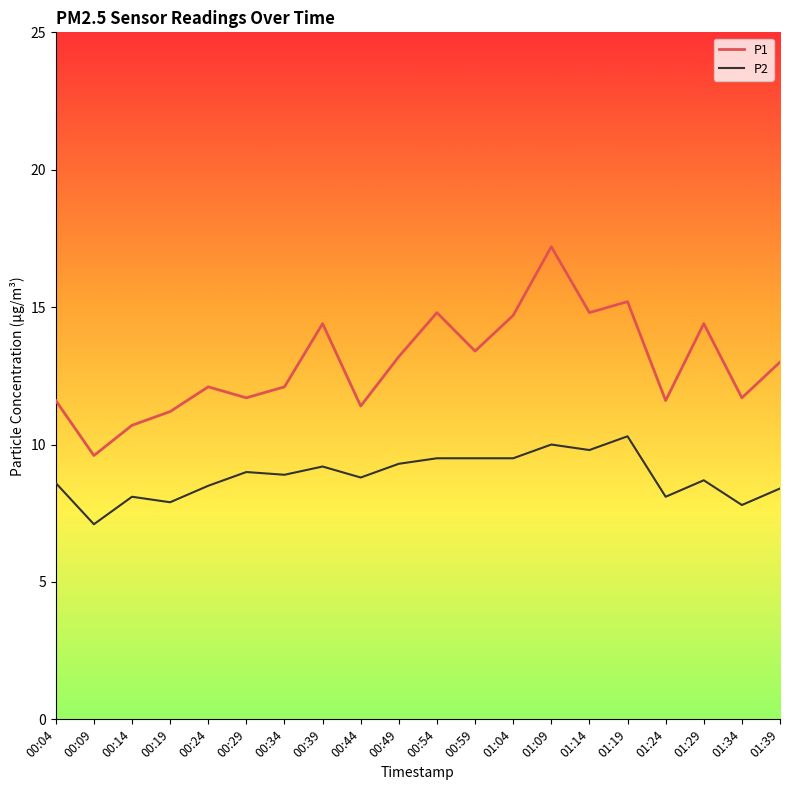

What is the difference between the maximum and minimum values in the P2 series?

3.2